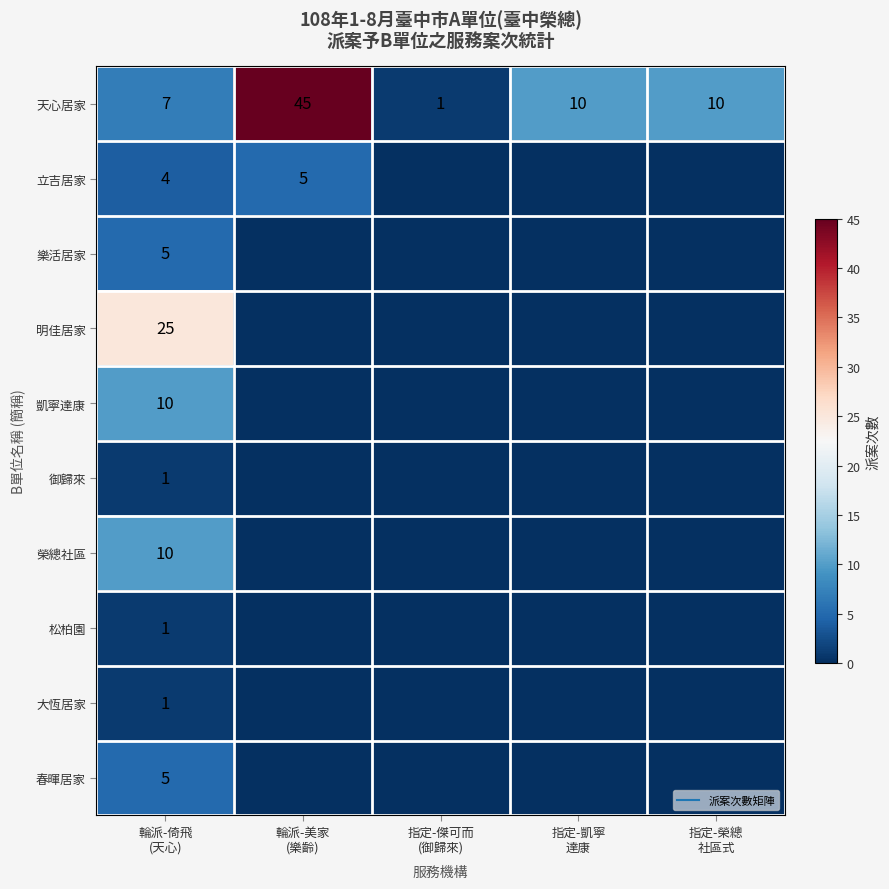

True or false: 凱寧達康 has a value of 17 at 輪派-倚飛 (天心).

False